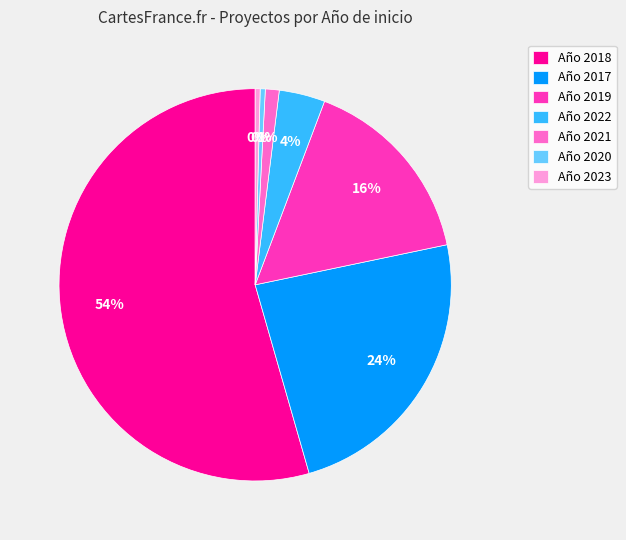

What is the largest slice in the pie chart?

Año 2018